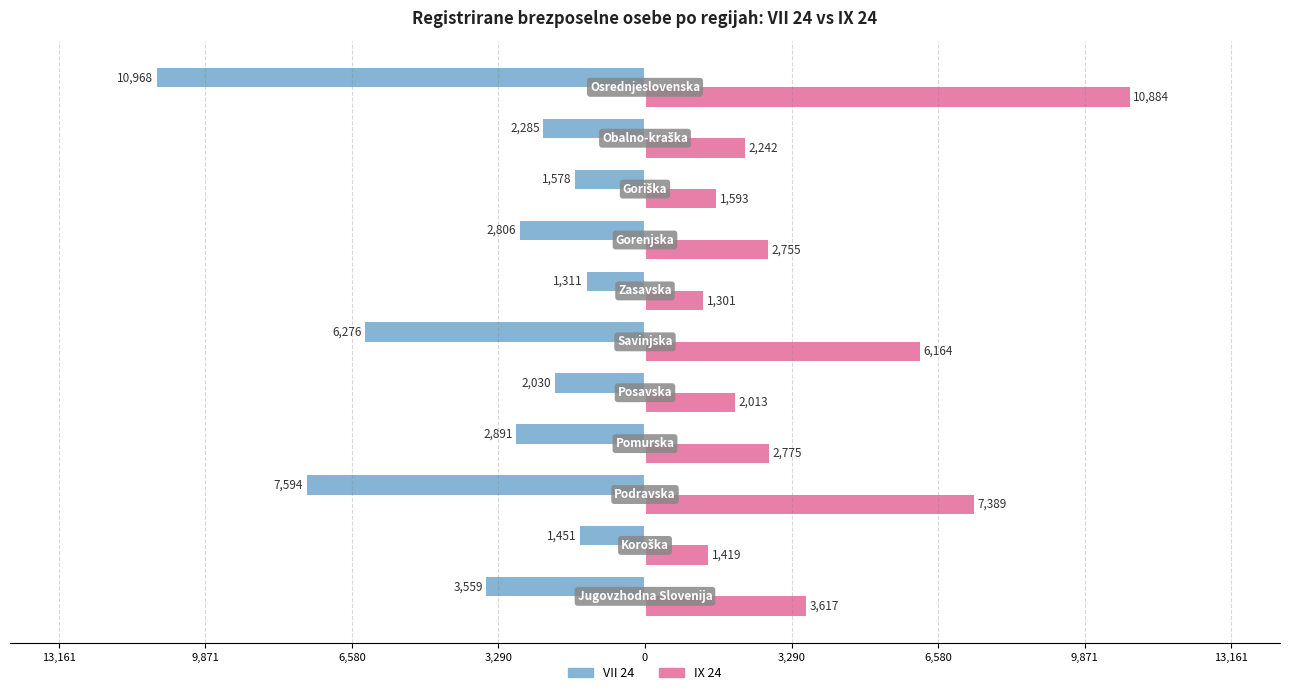

What is the difference between the maximum and minimum values in the VII 24 series?

9657